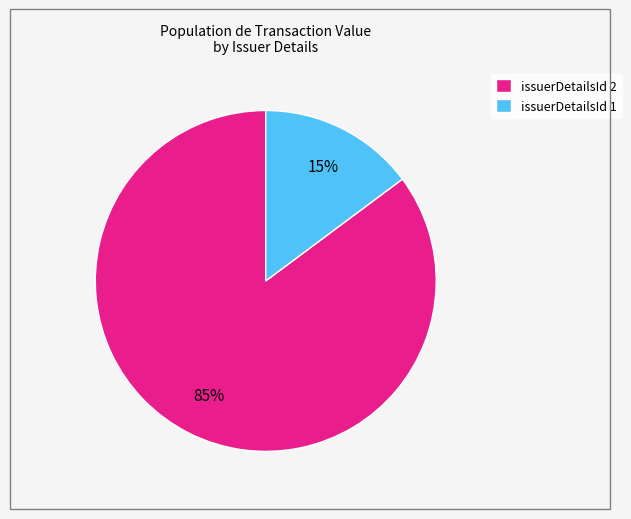

Is there any slice that represents more than half of the pie?

Yes